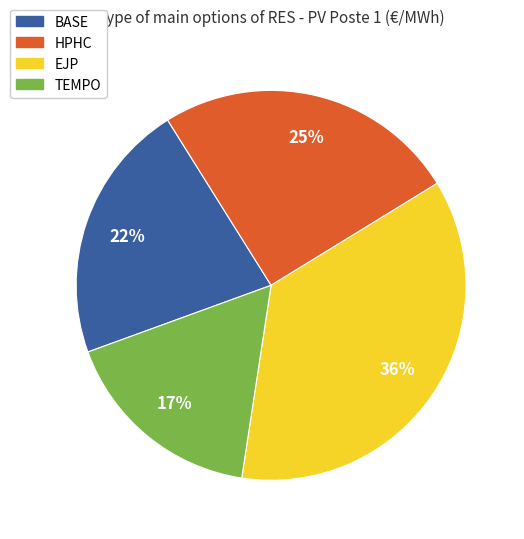

Is there a majority slice in this chart?

No